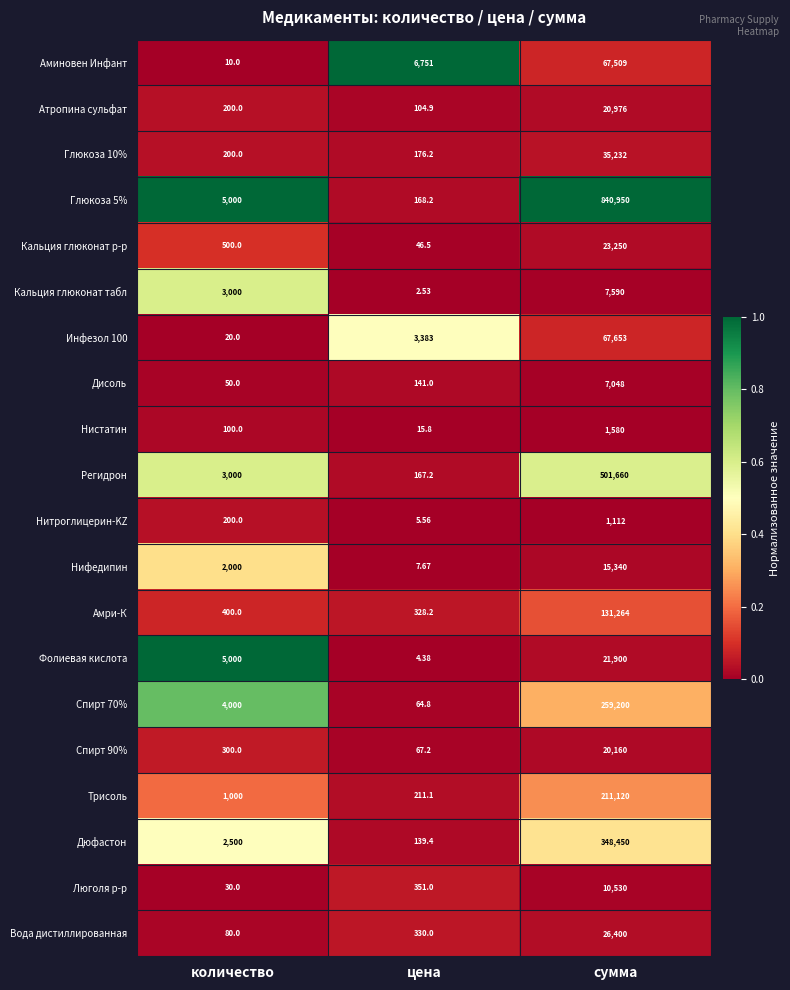

Which category has the lowest value across all series?

цена